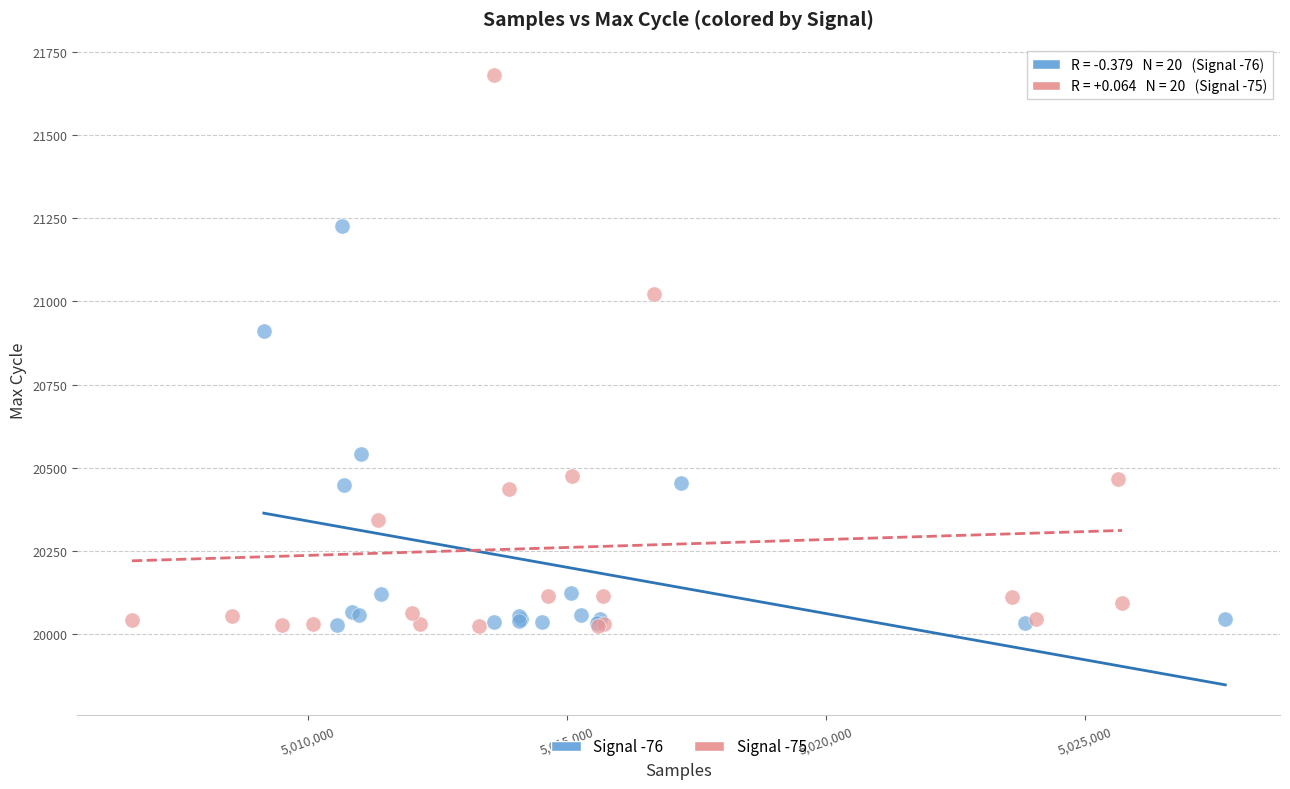

Which series contains the highest Y value?

Signal -75